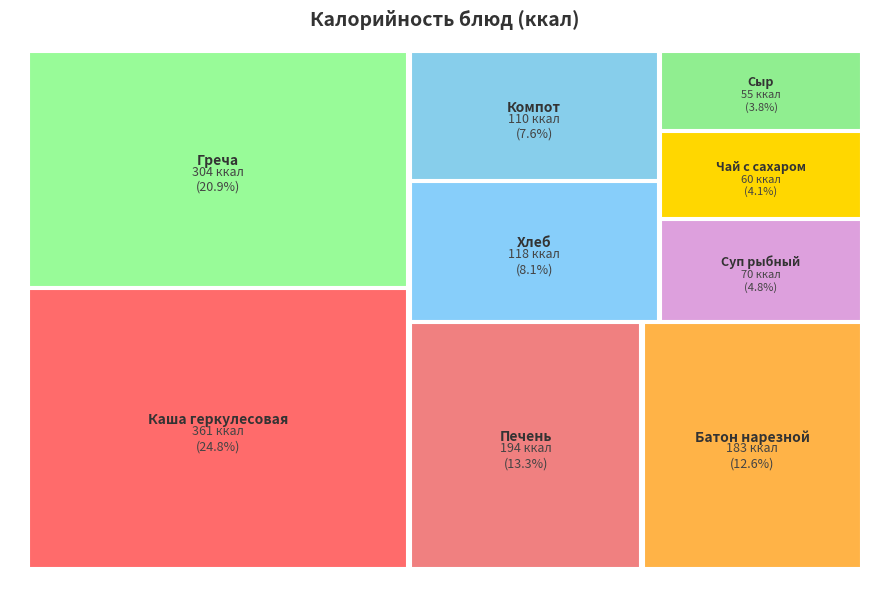

What percentage is the Каша геркулесовая с маслом slice, to the nearest percent?

25%